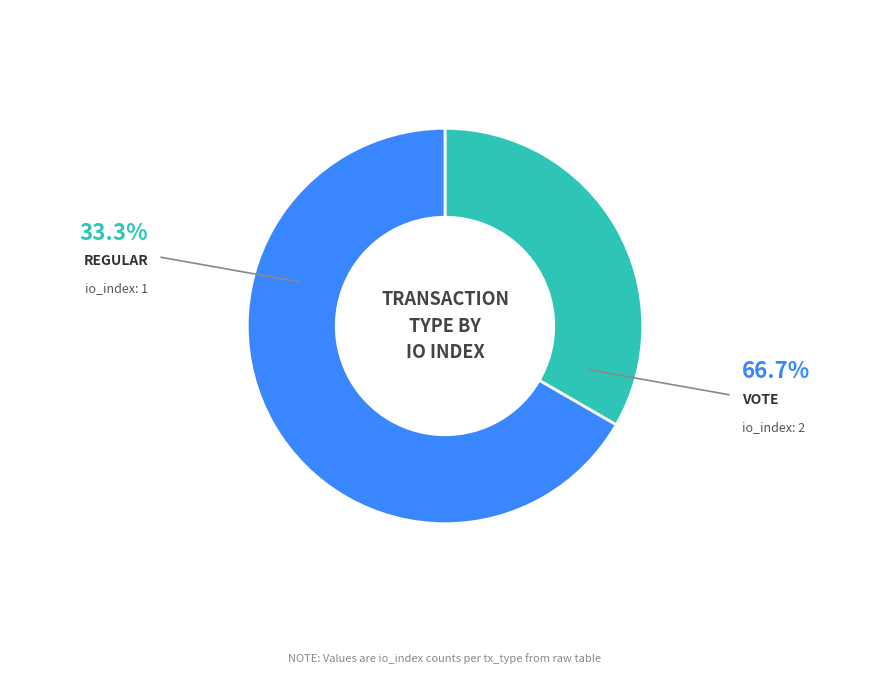

Is there a majority slice in this chart?

Yes